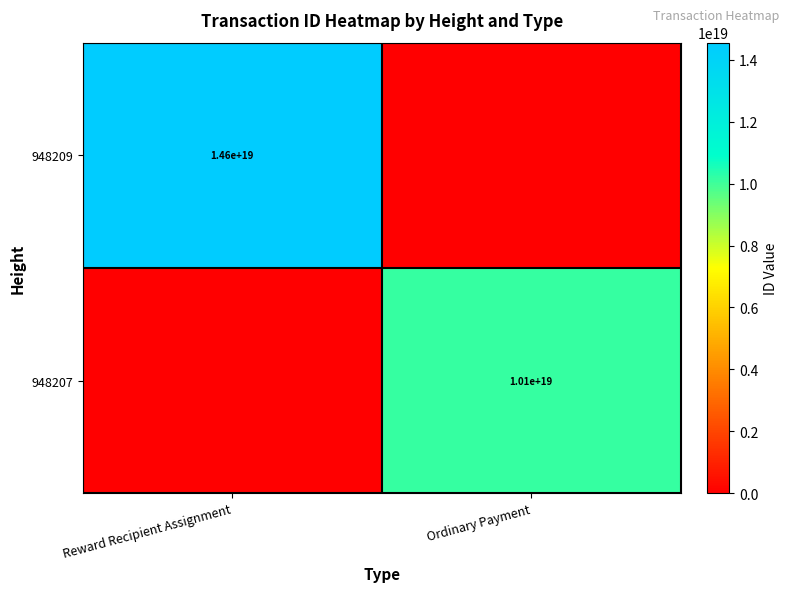

True or false: 948207 has a value of 2596392610651997184 at Ordinary Payment.

False